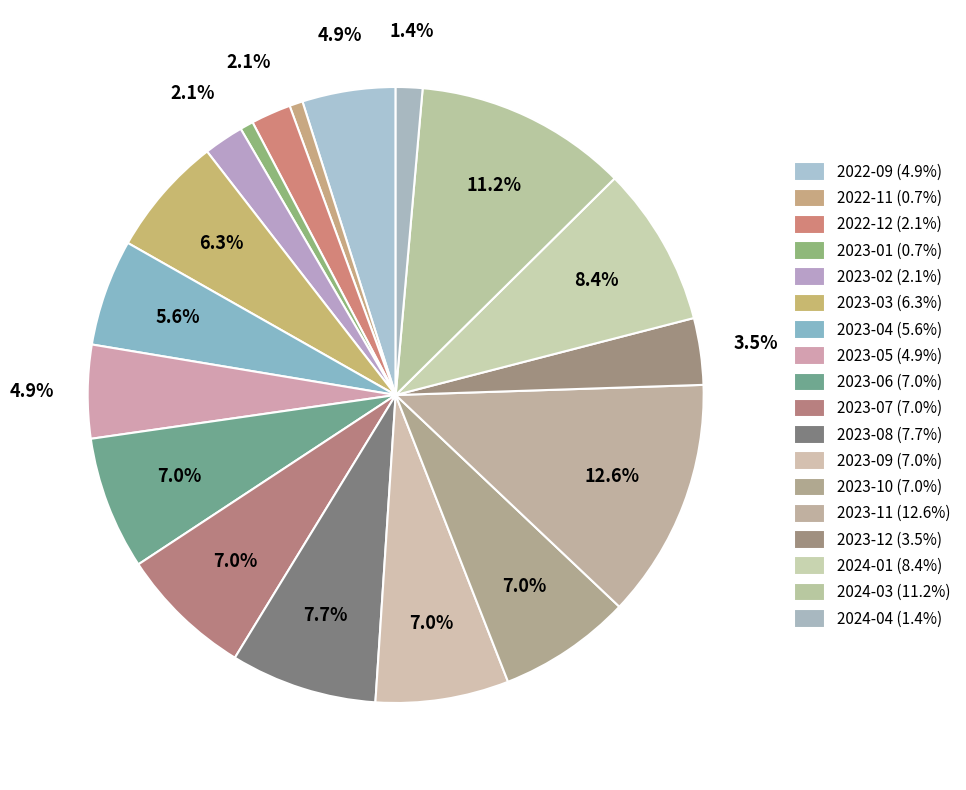

How many slices are in this pie chart?

18